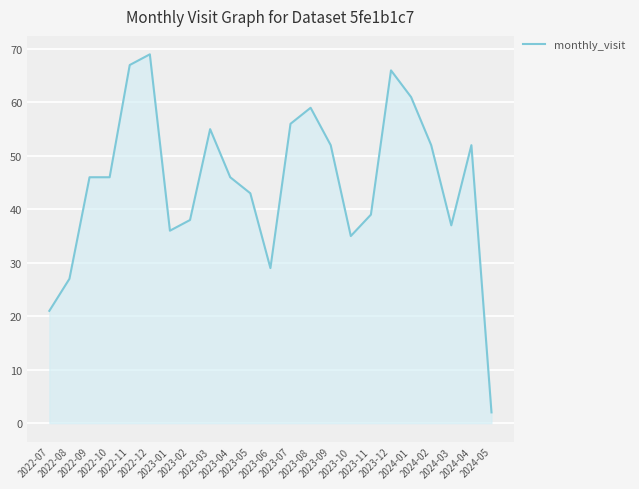

What is the difference between the values at 2023-11 and 2023-04?

7